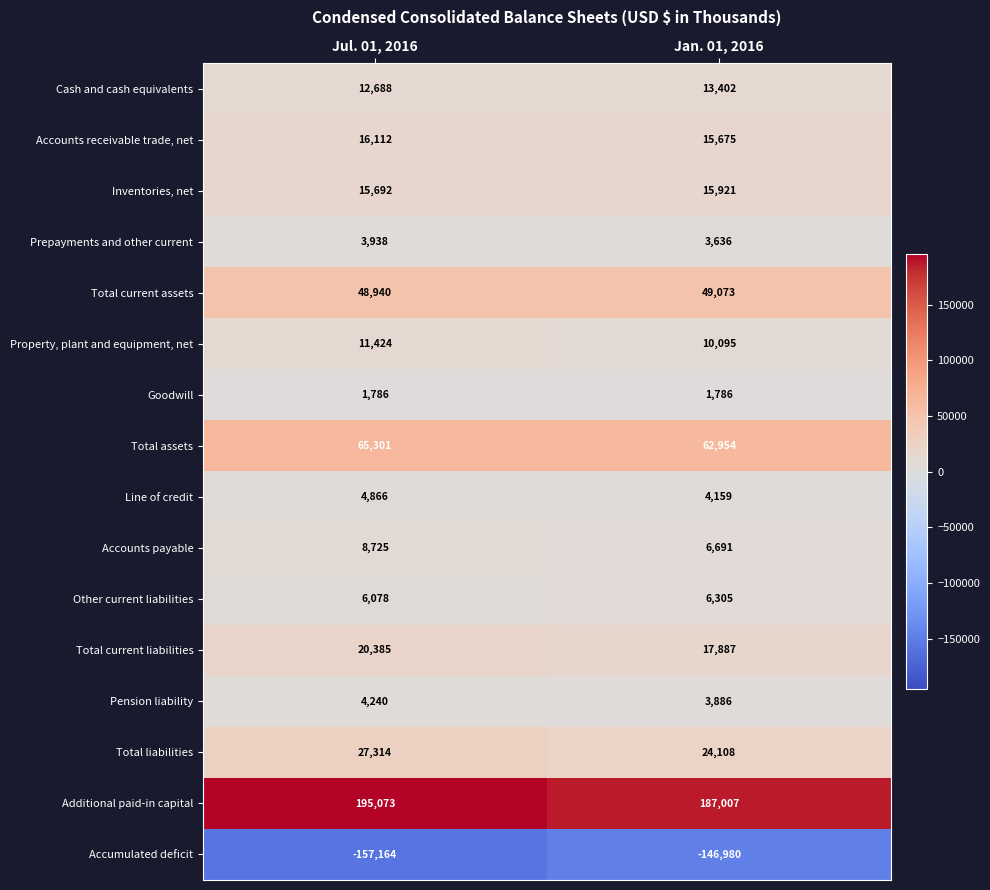

True or false: Accounts receivable trade, net has a value of 27735 at Jan. 01, 2016.

False